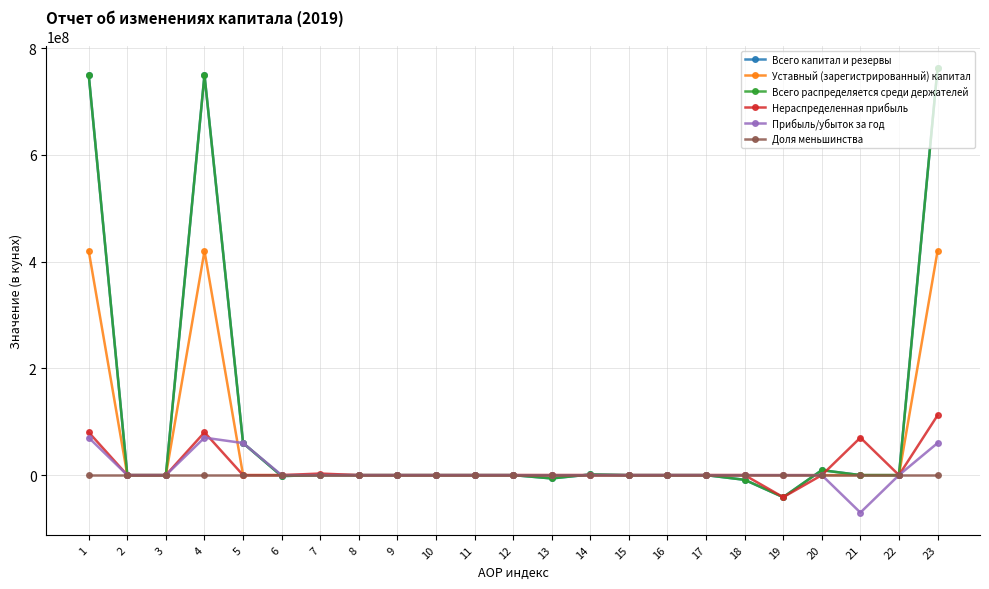

Is it true that Уставный (зарегистрированный) капитал equals 242171921.8 at 10?

False